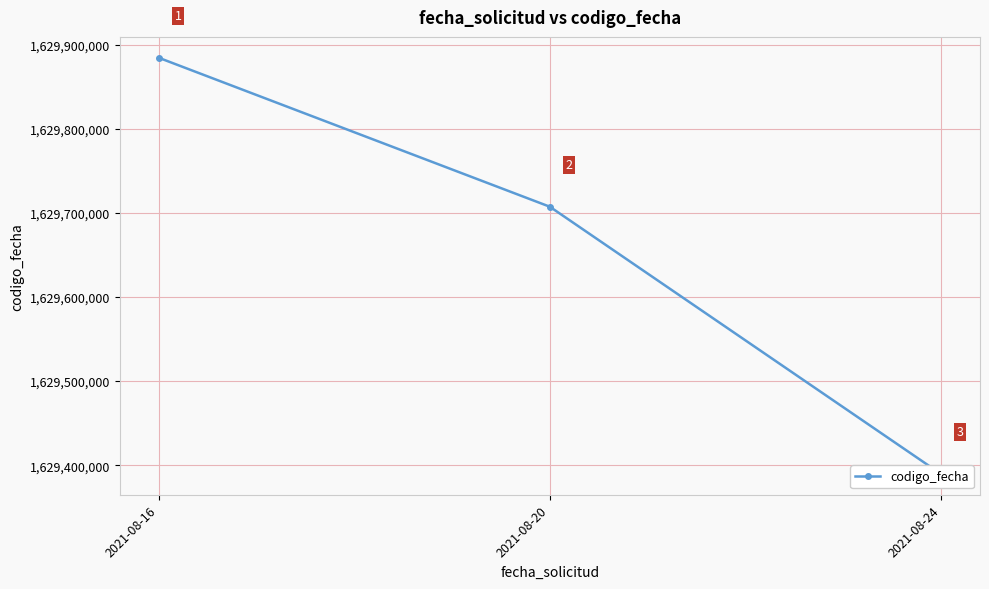

What is the value of the 1st point from the left?

1629884285